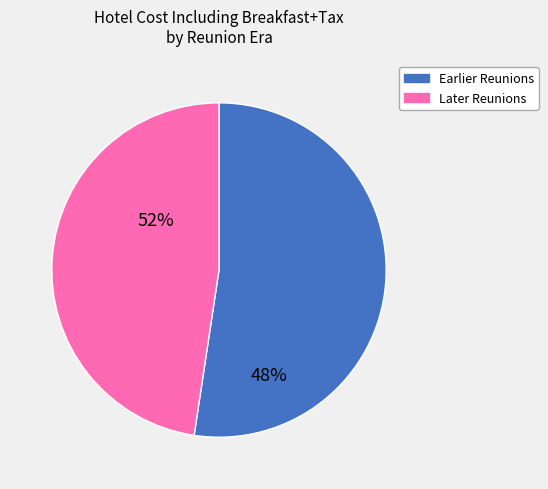

Is there a majority slice in this chart?

Yes